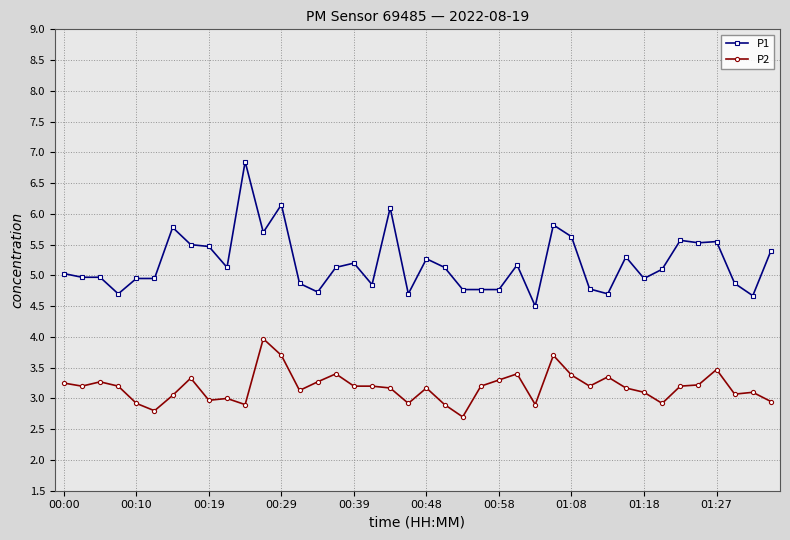

Rank the series by their maximum value, from lowest to highest.

P2, P1